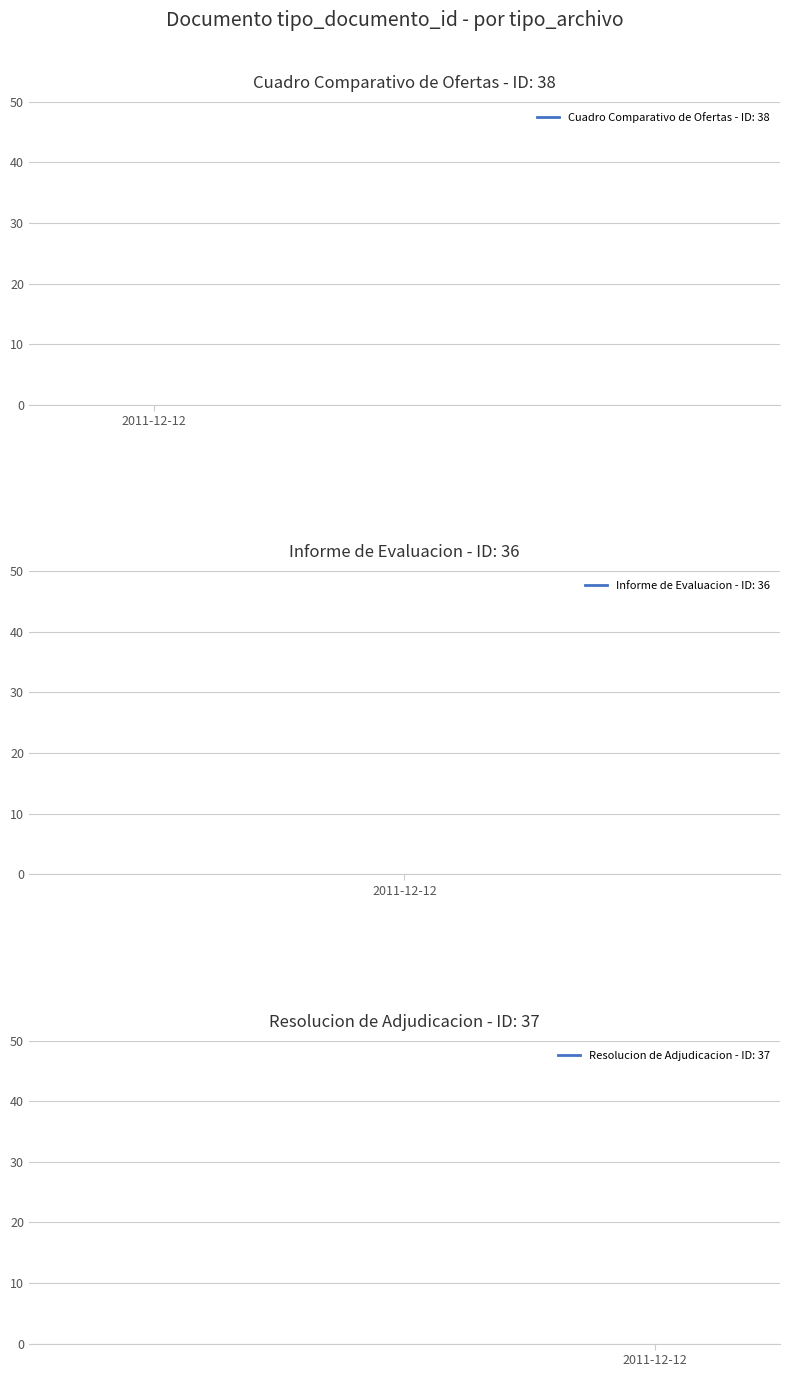

What is the sum of the values at 2011-12-12 15:17:28 and 2011-12-12 15:17:28?

75